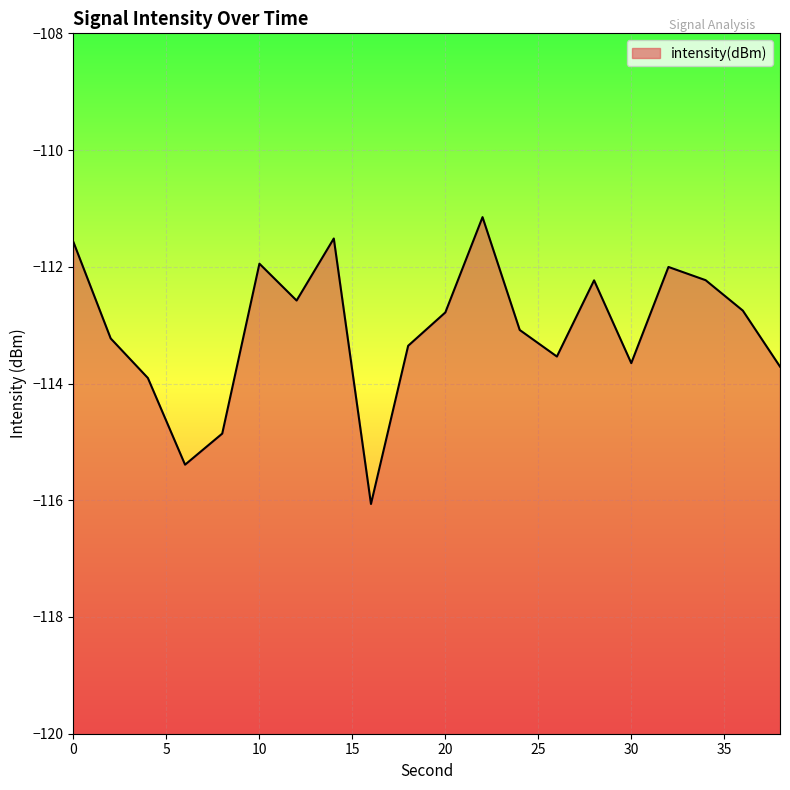

List the labels in order of value, smallest first.

16, 6, 8, 4, 38, 30, 26, 18, 2, 24, 20, 36, 12, 28, 34, 32, 10, 0, 14, 22